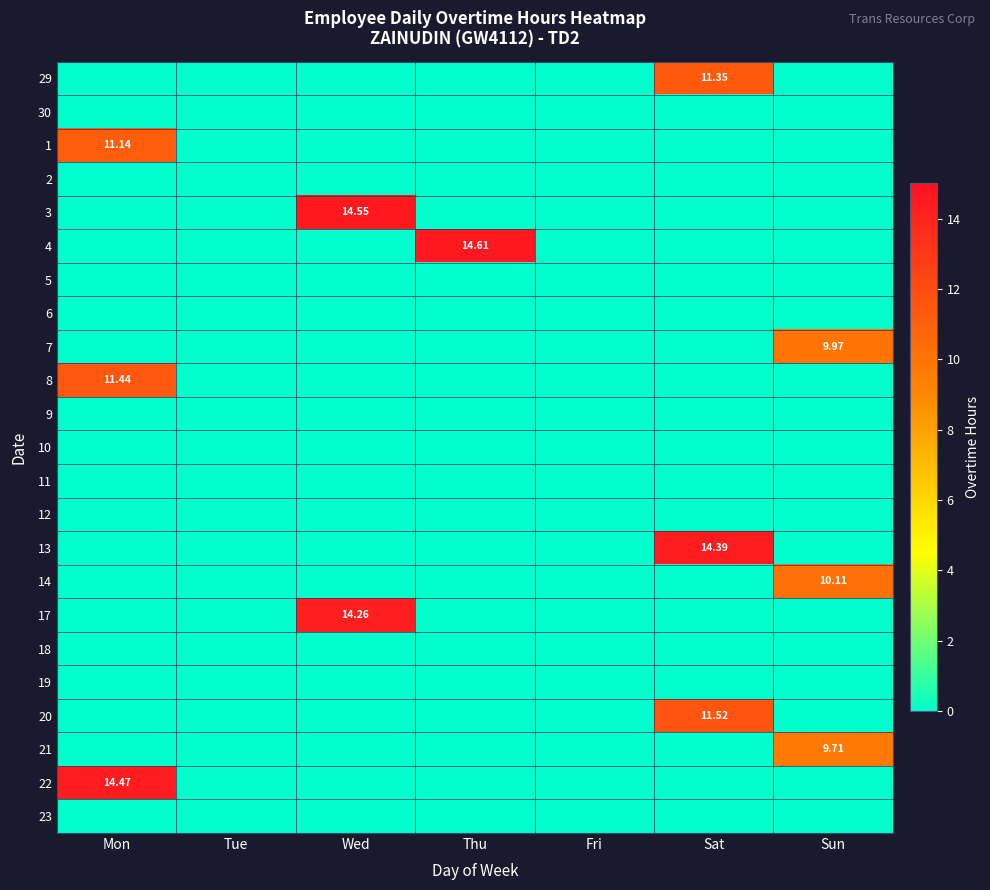

Where is 19 nearest to the value 0?

Mon